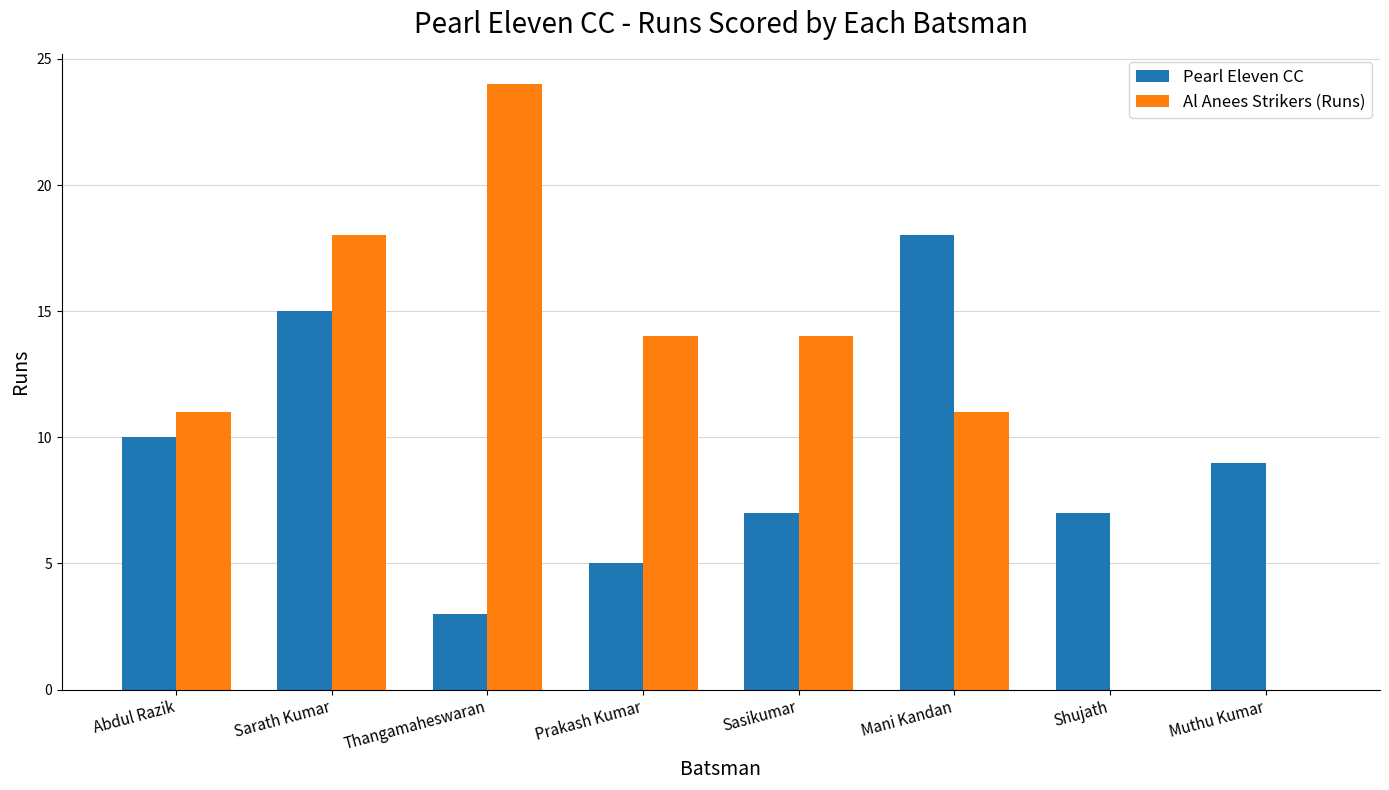

Reading right to left, extract all data points from this chart.

Pearl Eleven CC: Muthu Kumar=9	Shujath=7	Mani Kandan=18	Sasikumar=7	Prakash Kumar=5	Thangamaheswaran=3	Sarath Kumar=15	Abdul Razik=10
Al Anees Strikers (Runs): Muthu Kumar=0	Shujath=0	Mani Kandan=11	Sasikumar=14	Prakash Kumar=14	Thangamaheswaran=24	Sarath Kumar=18	Abdul Razik=11